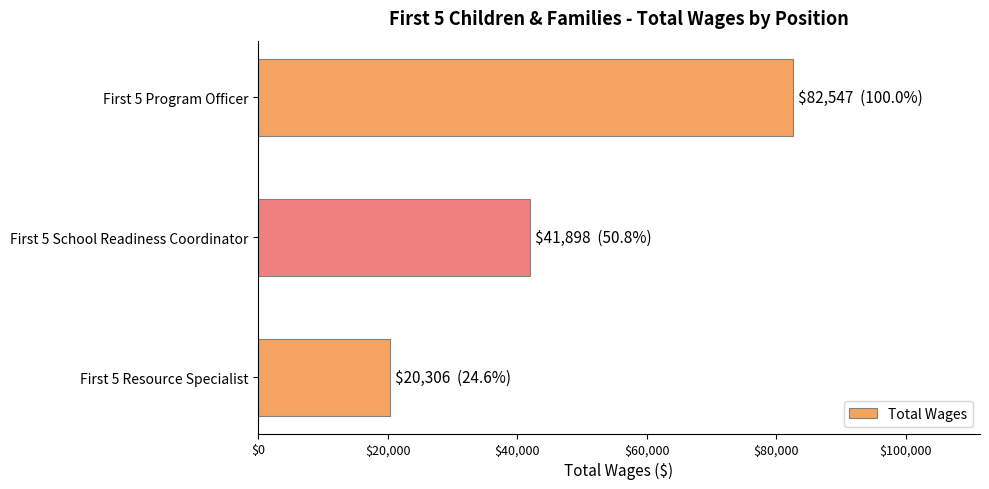

What is the change in value from First 5 Program Officer to First 5 School Readiness Coordinator?

-40649